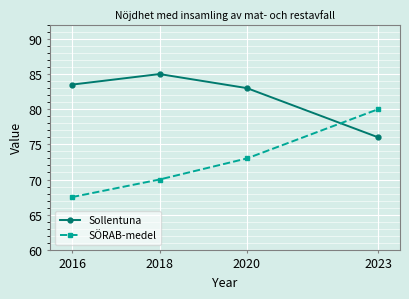

The value of Sollentuna at 2023 is 123.9. True or false?

False